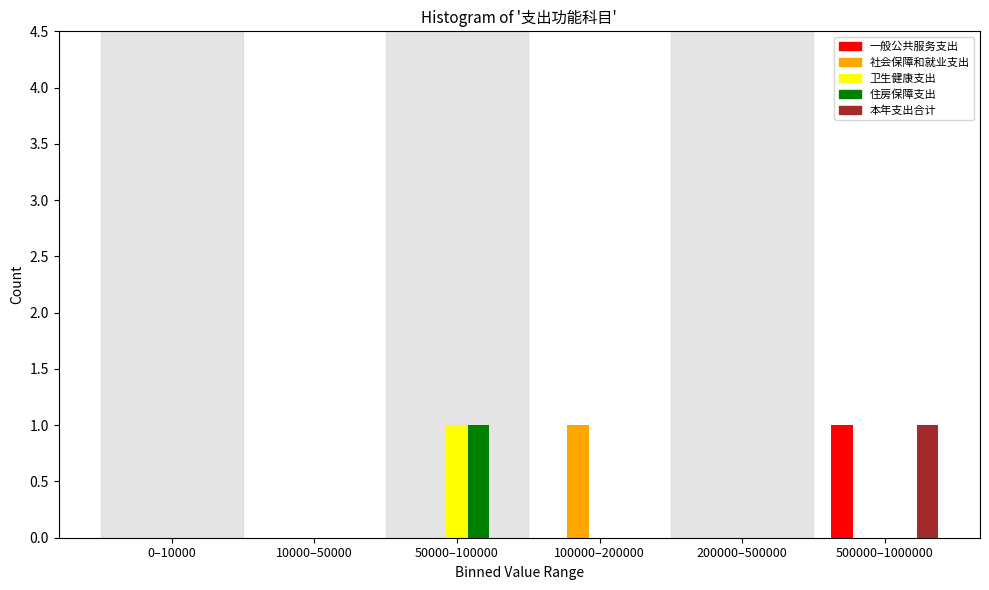

Reading right to left, what are all the values shown in this chart?

一般公共服务支出: 500000–1000000=1	200000–500000=0	100000–200000=0	50000–100000=0	10000–50000=0	0–10000=0
社会保障和就业支出: 500000–1000000=0	200000–500000=0	100000–200000=1	50000–100000=0	10000–50000=0	0–10000=0
卫生健康支出: 500000–1000000=0	200000–500000=0	100000–200000=0	50000–100000=1	10000–50000=0	0–10000=0
住房保障支出: 500000–1000000=0	200000–500000=0	100000–200000=0	50000–100000=1	10000–50000=0	0–10000=0
本年支出合计: 500000–1000000=1	200000–500000=0	100000–200000=0	50000–100000=0	10000–50000=0	0–10000=0